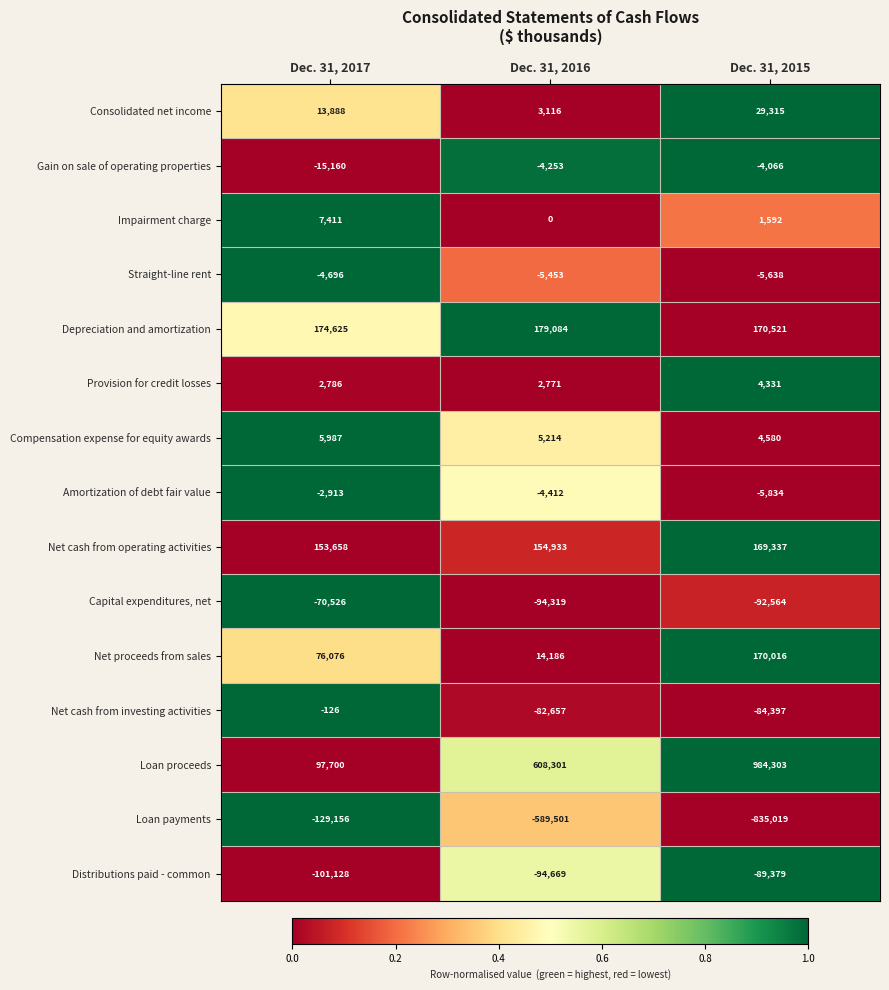

The Loan proceeds series shows 492365 at Dec. 31, 2015. True or false?

False